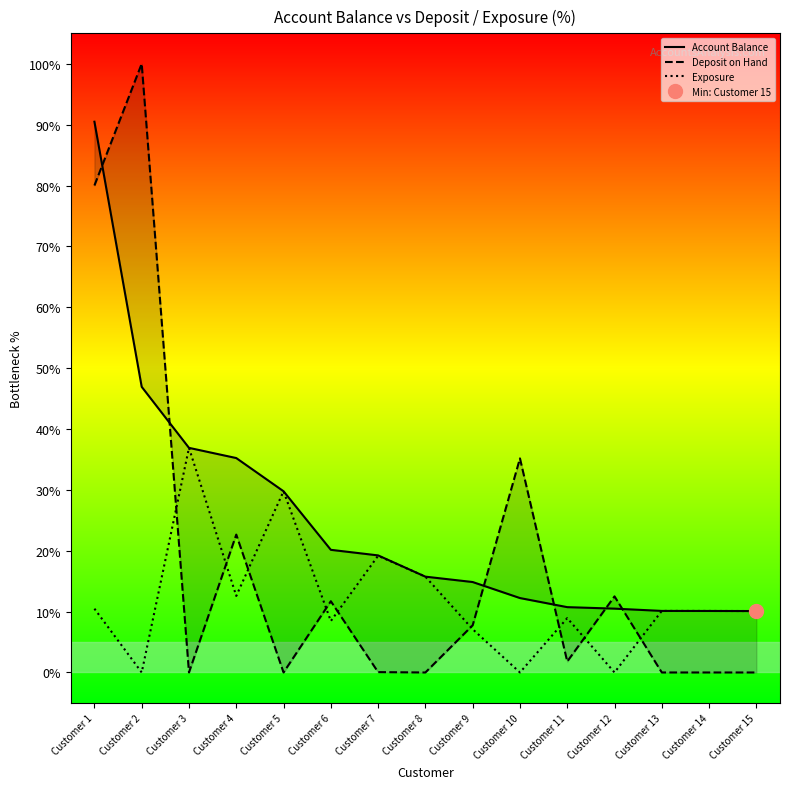

True or false: Deposit on Hand and Exposure cross at least once.

True